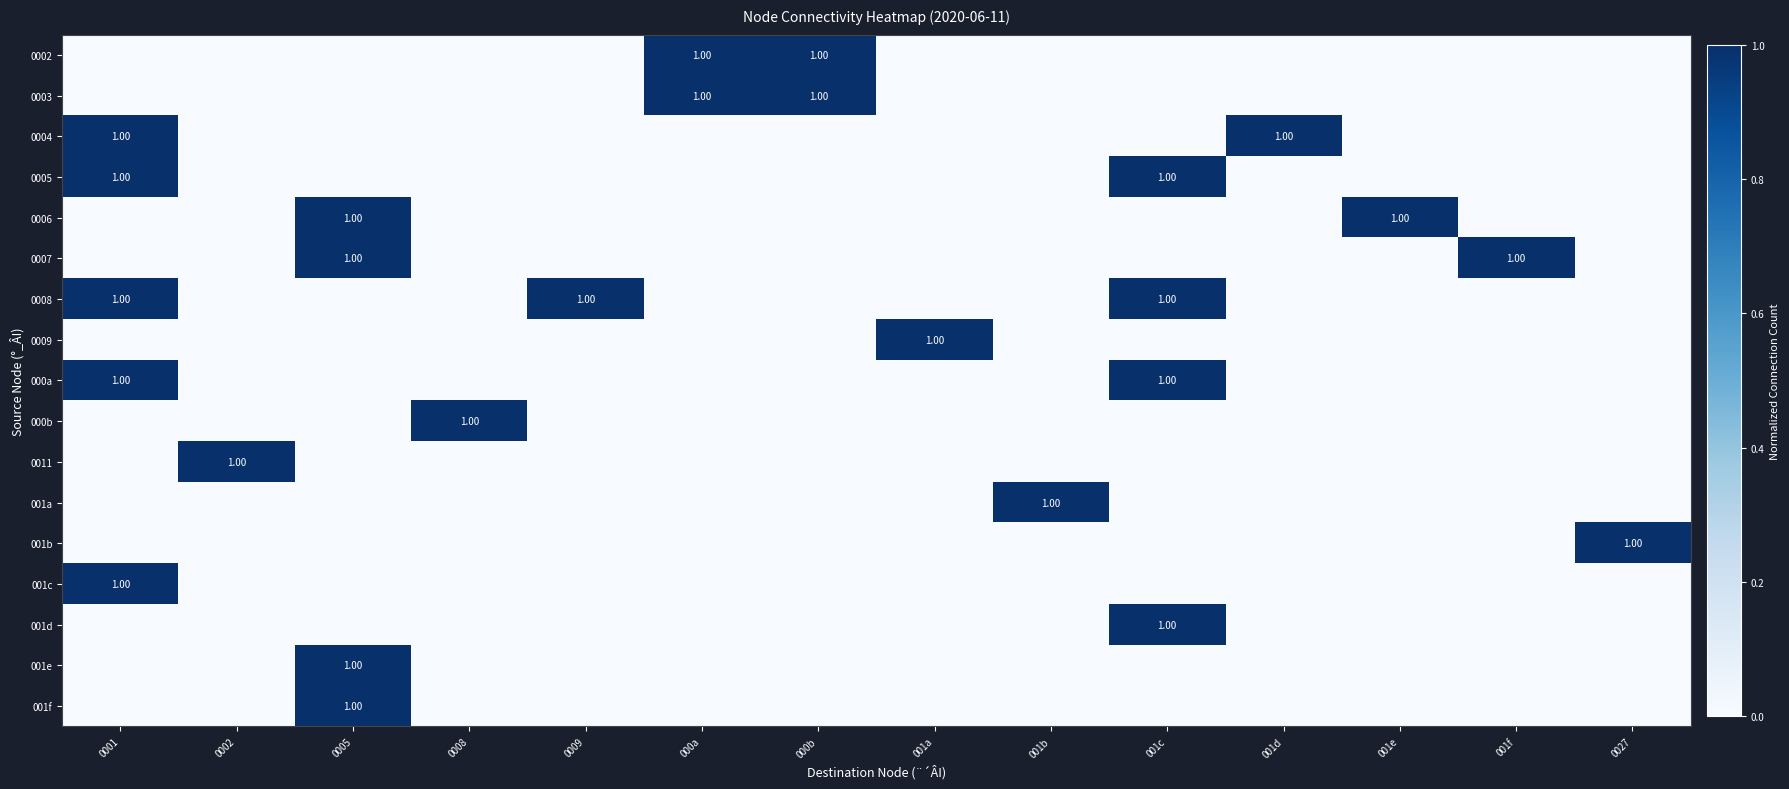

At how many categories does at least one series exceed 0?

14